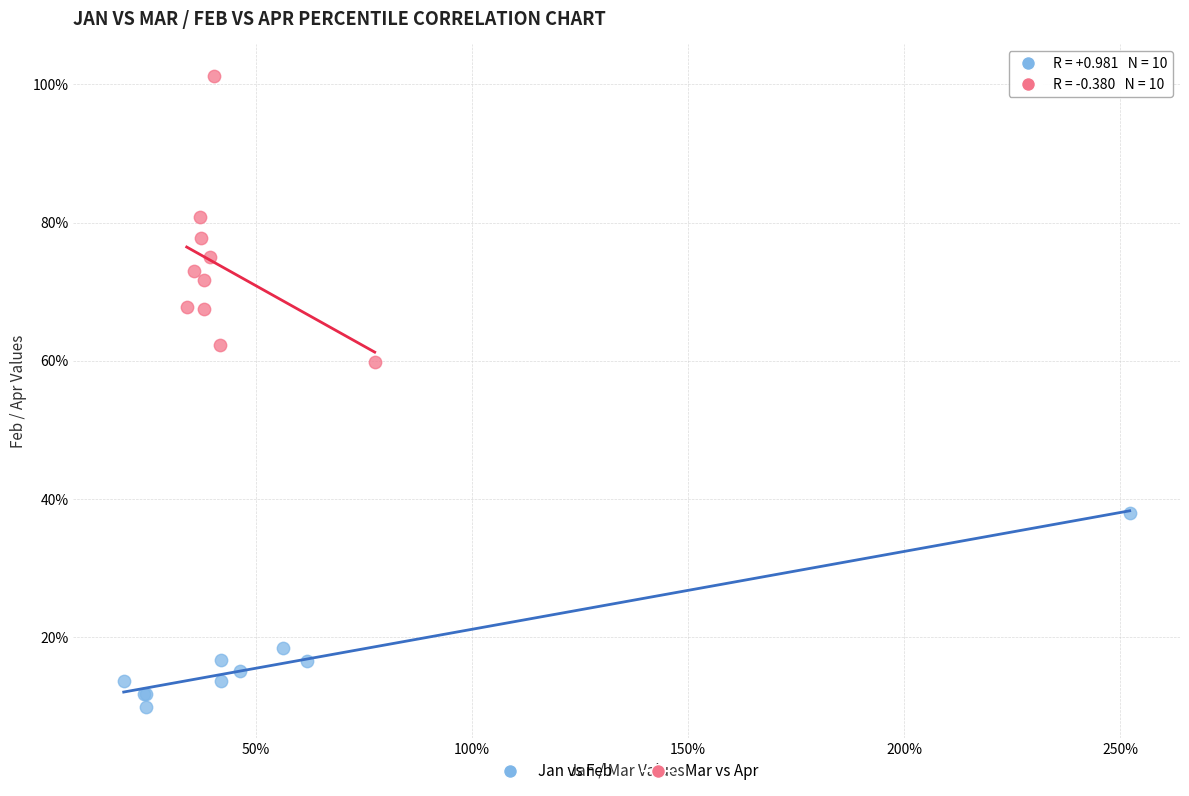

Which series contains the lowest Y value?

Jan vs Feb